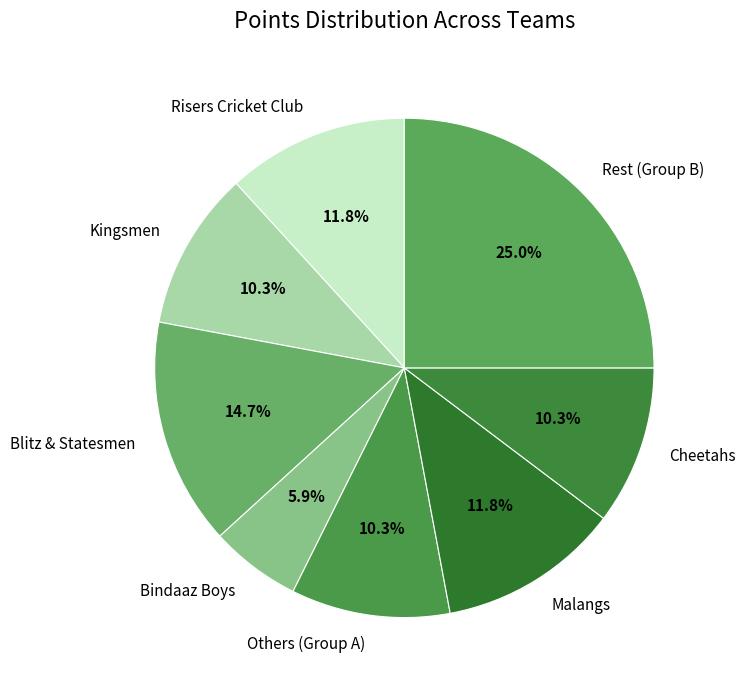

Which category has the smallest portion of the pie?

Bindaaz Boys